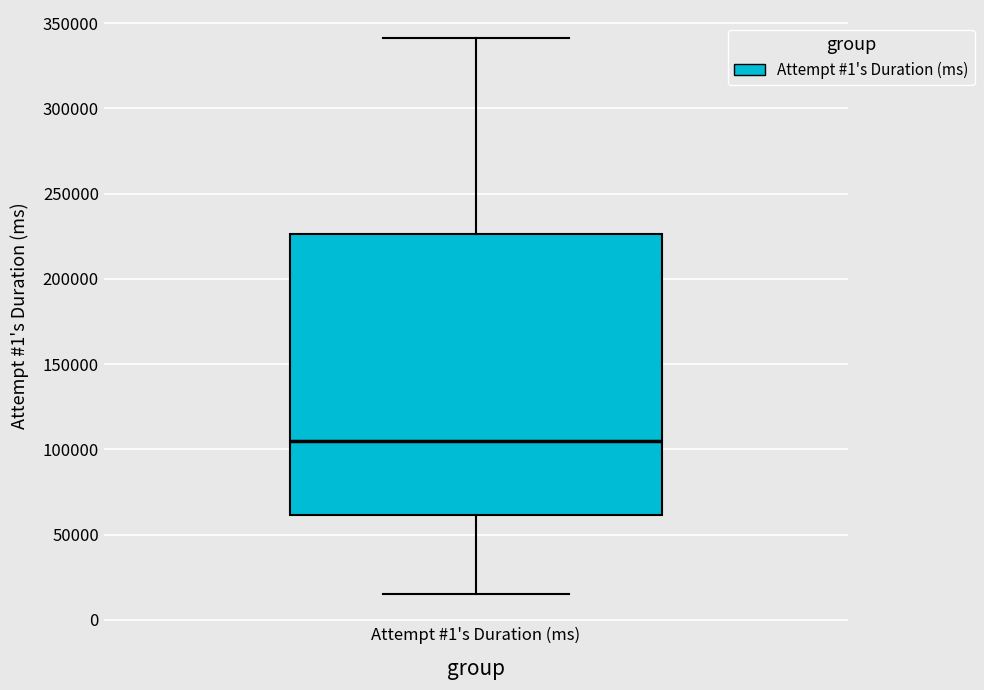

Read this box plot against the y-axis: the position of the median line, the range covered by the box, and the ends of both whiskers. The values are not printed on the chart, so give them approximately, as read against the axis.

median 105000, box 60000 to 225000, whiskers 15000 to 340000